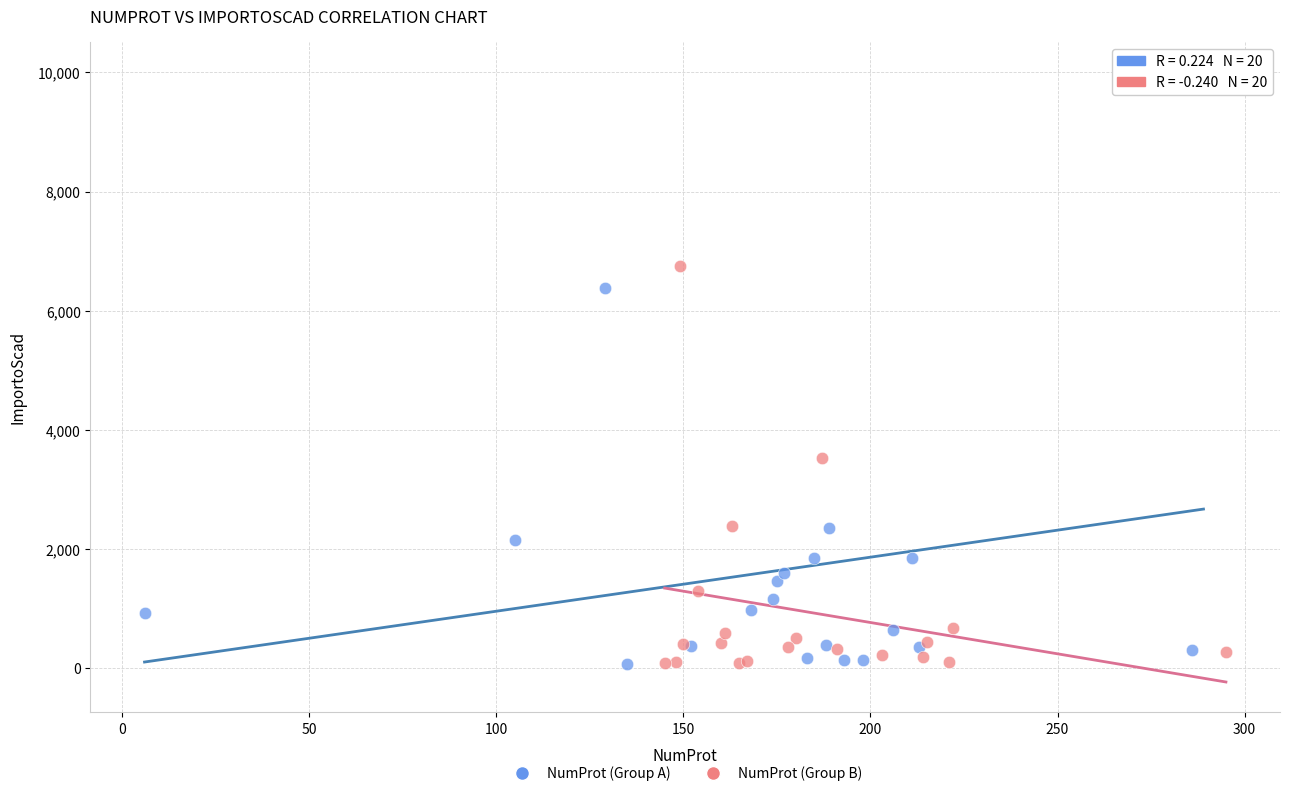

Which series contains the highest Y value?

NumProt (Group A)